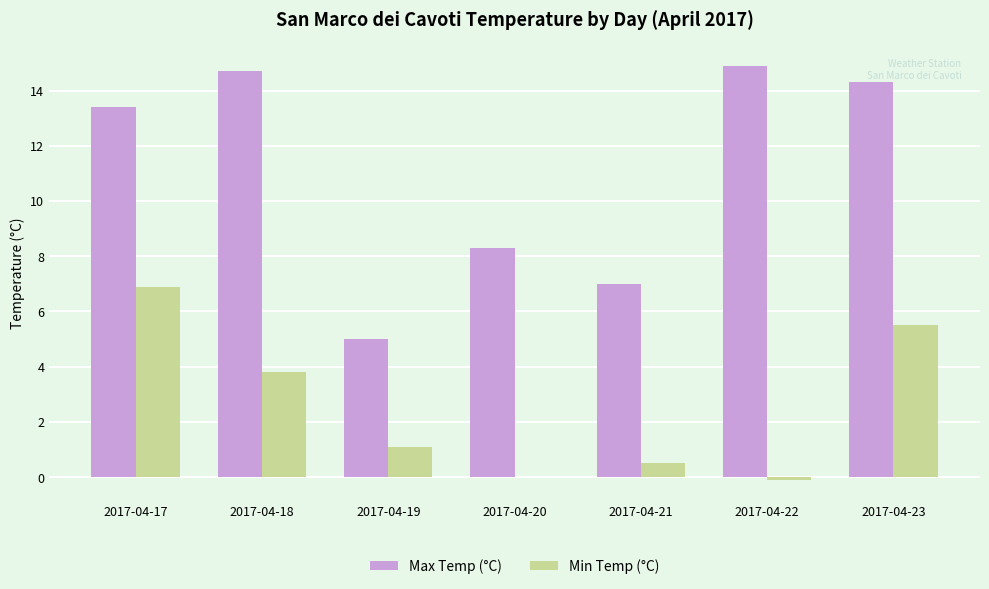

The value of Max Temp (°C) at 2017-04-17 is 13.4. True or false?

True